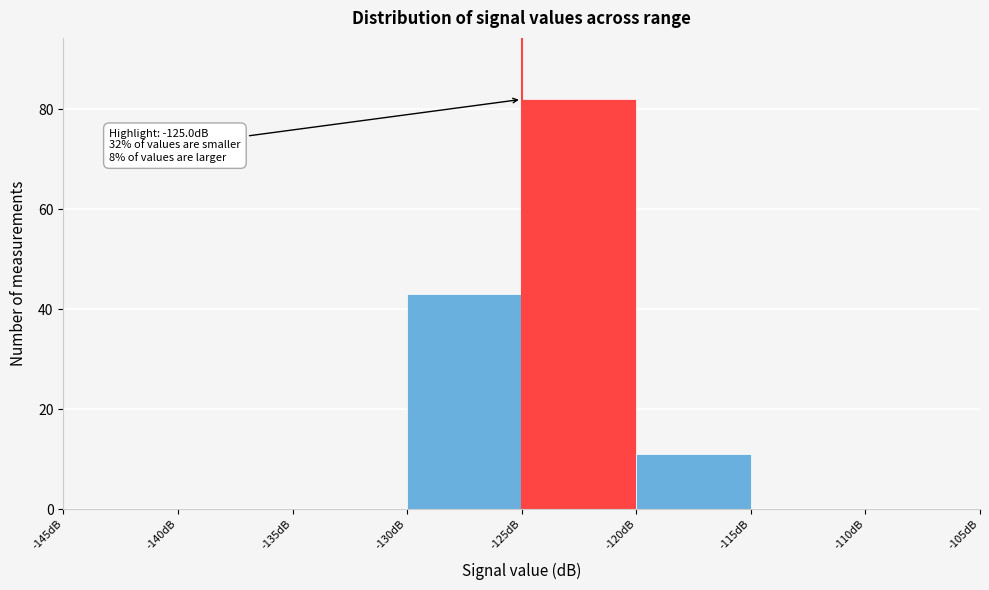

Over which range of the x-axis is the bar tallest?

-125 to -120